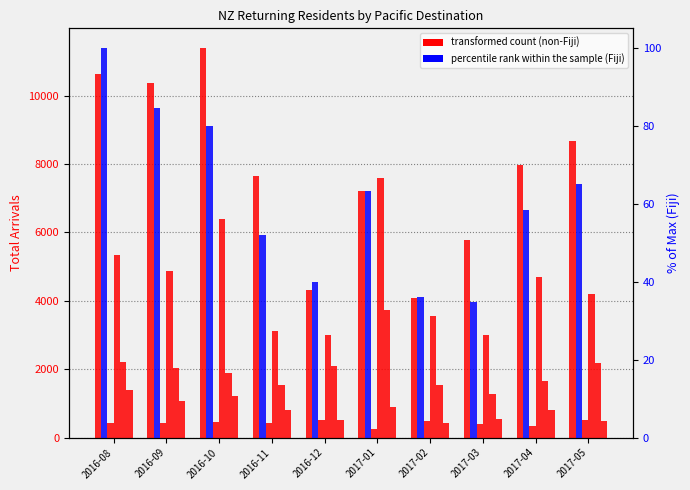

The Vanuatu series shows 1082.0 at 2016-09. True or false?

True